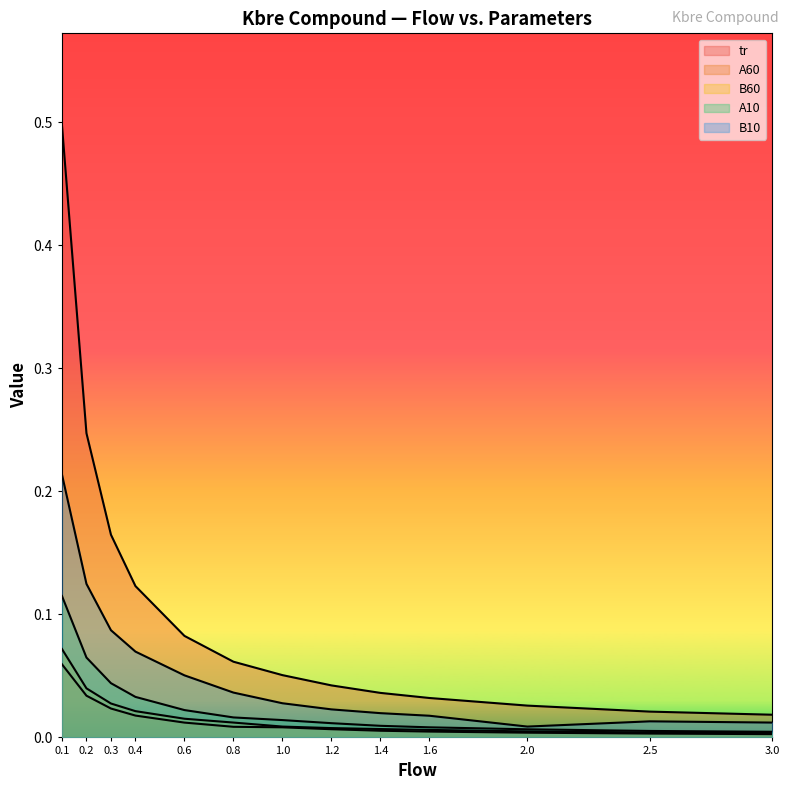

True or false: A10 and B10 cross at least once.

False